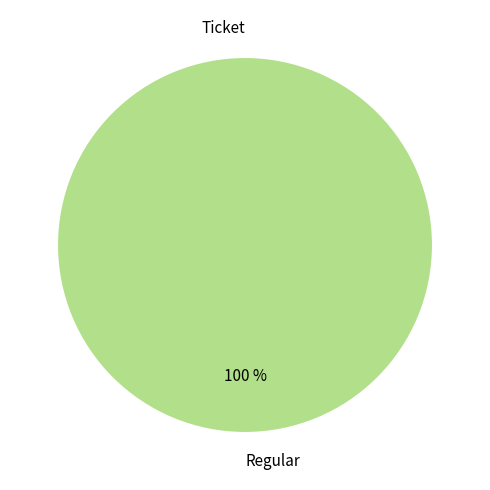

How many slices are in this pie chart?

2